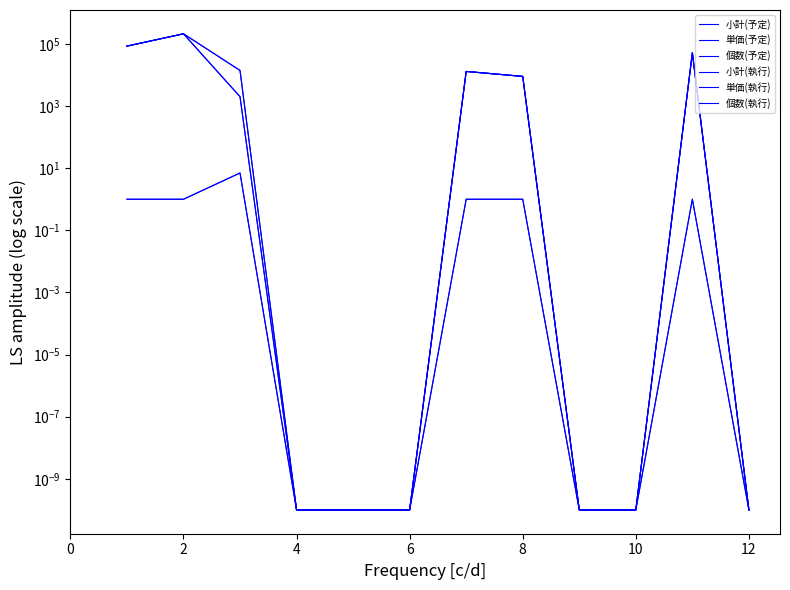

At which category does 小計(予定) reach its first local peak?

2